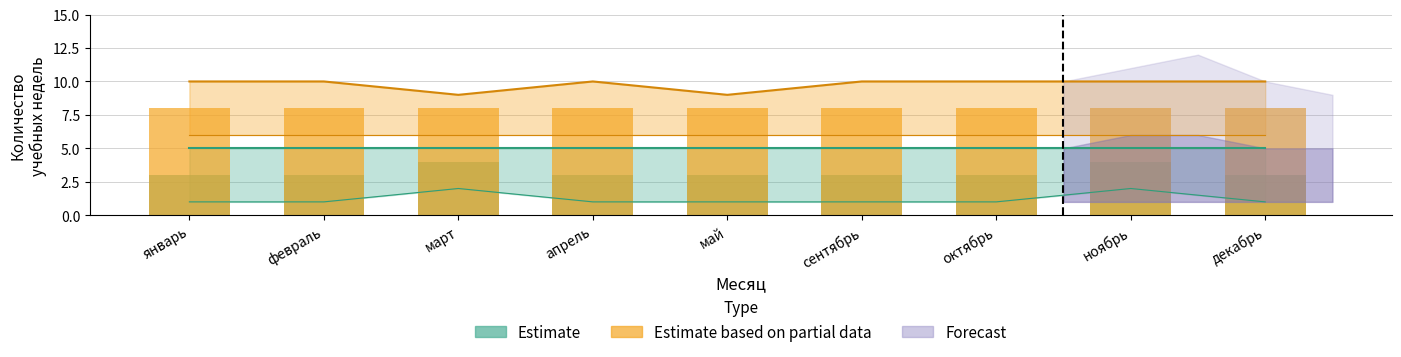

The Estimate based on partial data series shows 14 at октябрь. True or false?

False